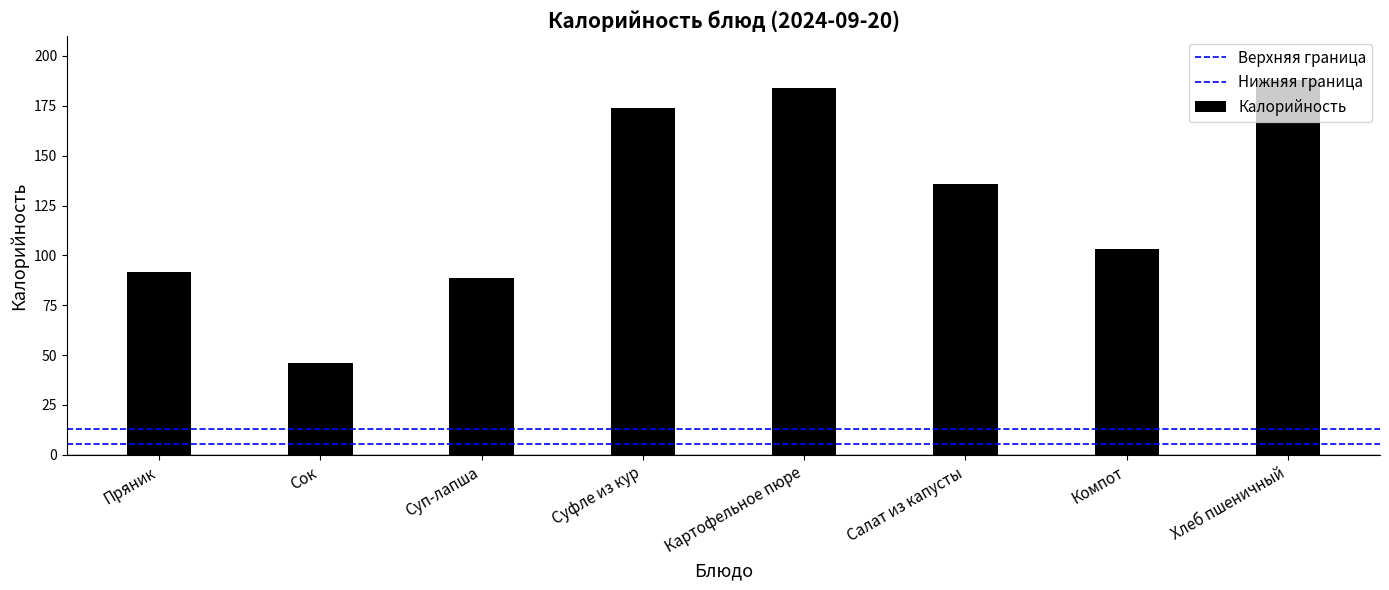

What is the change in value from Сок to Картофельное пюре?

+138.0